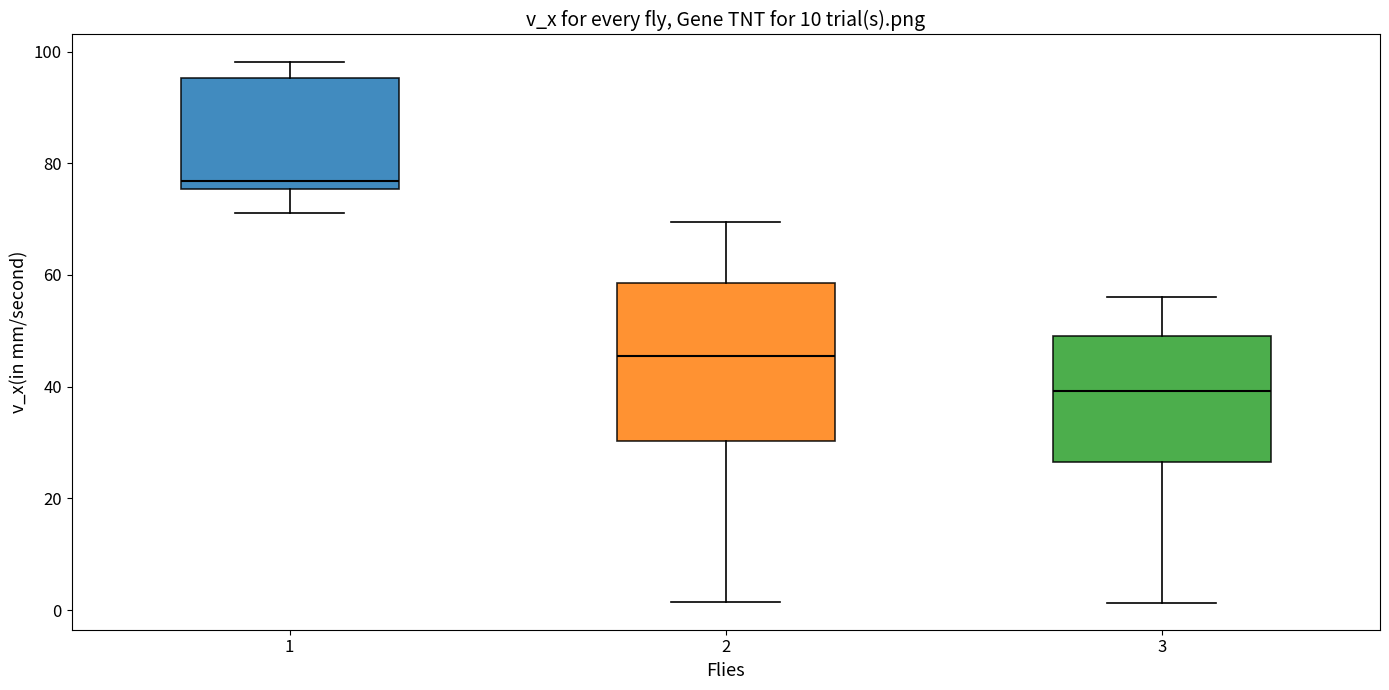

Reading left to right, read every box against the y-axis: the position of its median line, the range the box covers, and the ends of its whiskers. The values are not printed on the chart, so give them approximately, as read against the axis.

1: median 76 (just above the box's lower edge), box 76 to 96, whiskers 72 to 98
2: median 46, box 30 to 58, whiskers 2 to 70
3: median 40, box 26 to 50, whiskers 2 to 56